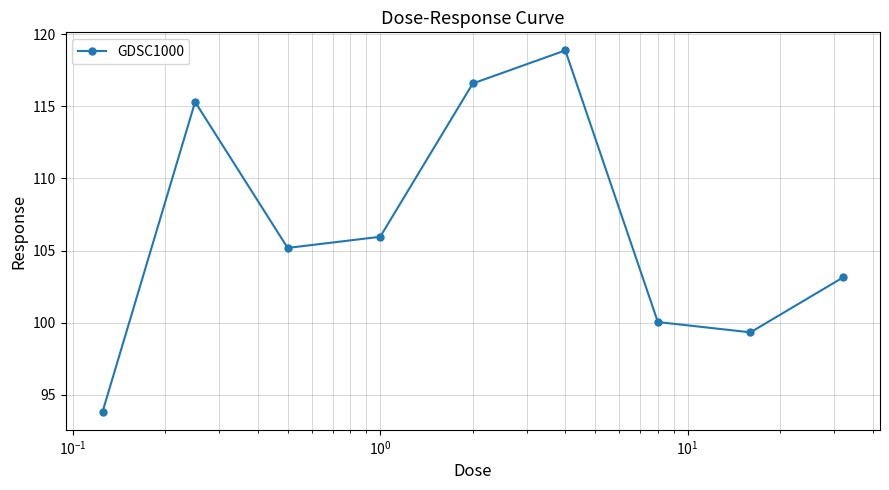

What is the value of the 6th point from the left?

118.9